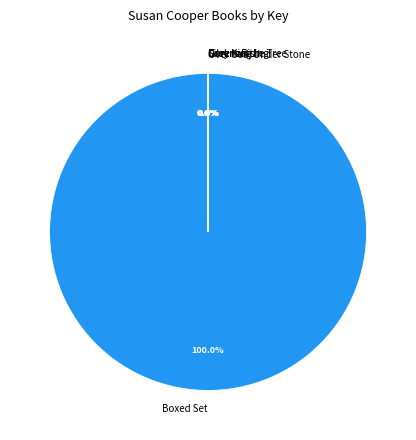

Which category has the biggest portion of the pie?

Boxed Set